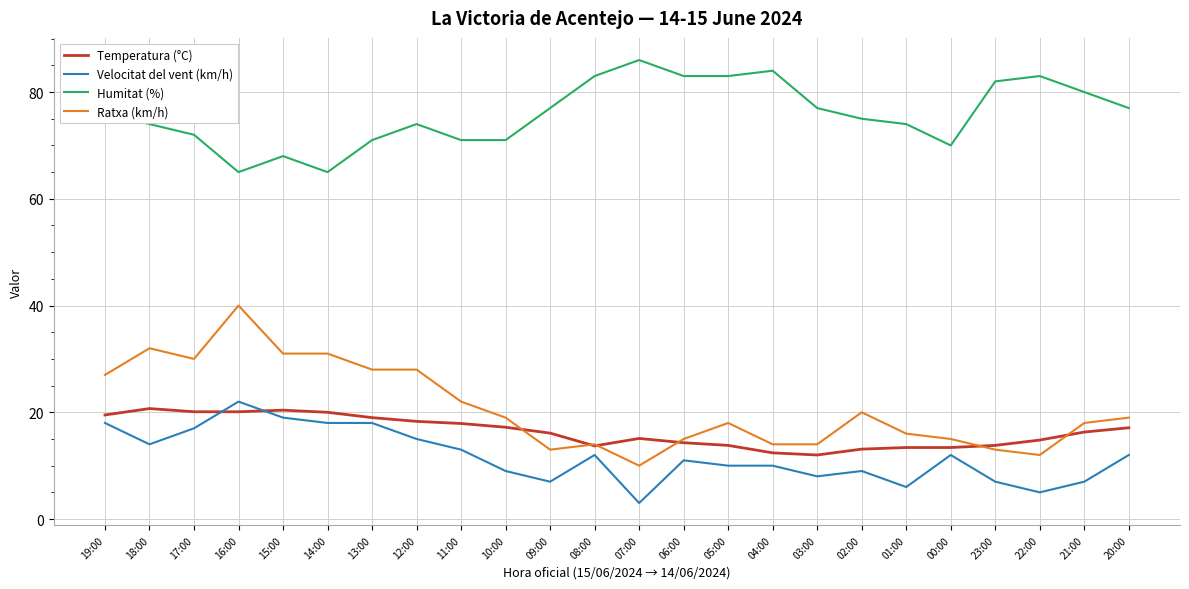

What is the average value of the Ratxa (km/h) series?

20.8